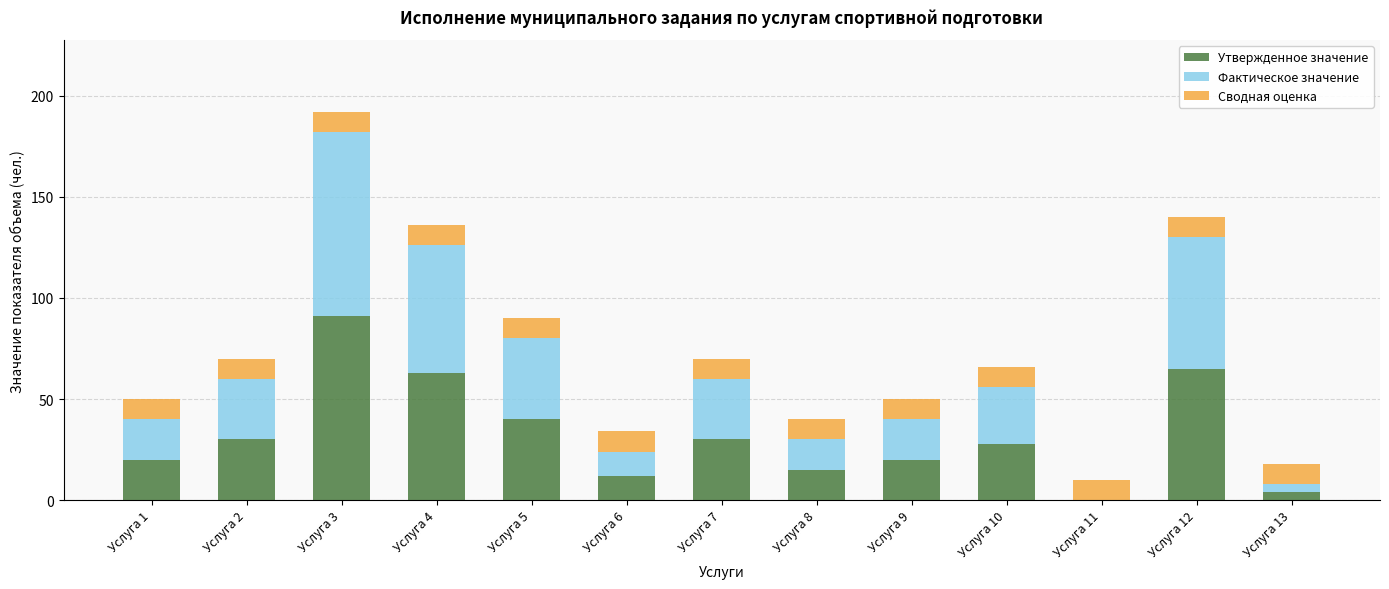

Which category has the highest value in the Утвержденное значение series?

Услуга 3